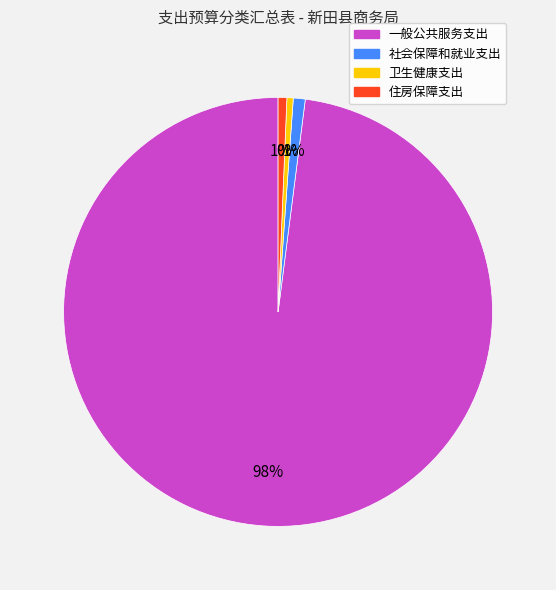

Which category has the biggest portion of the pie?

一般公共服务支出